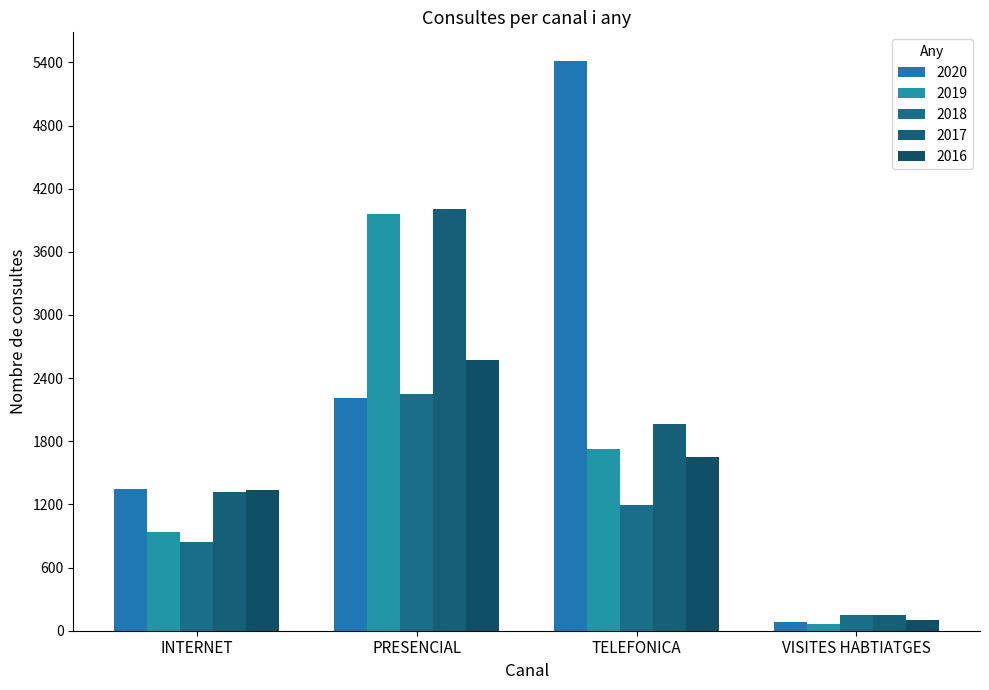

What are all the series names shown in the legend?

2020, 2019, 2018, 2017, 2016